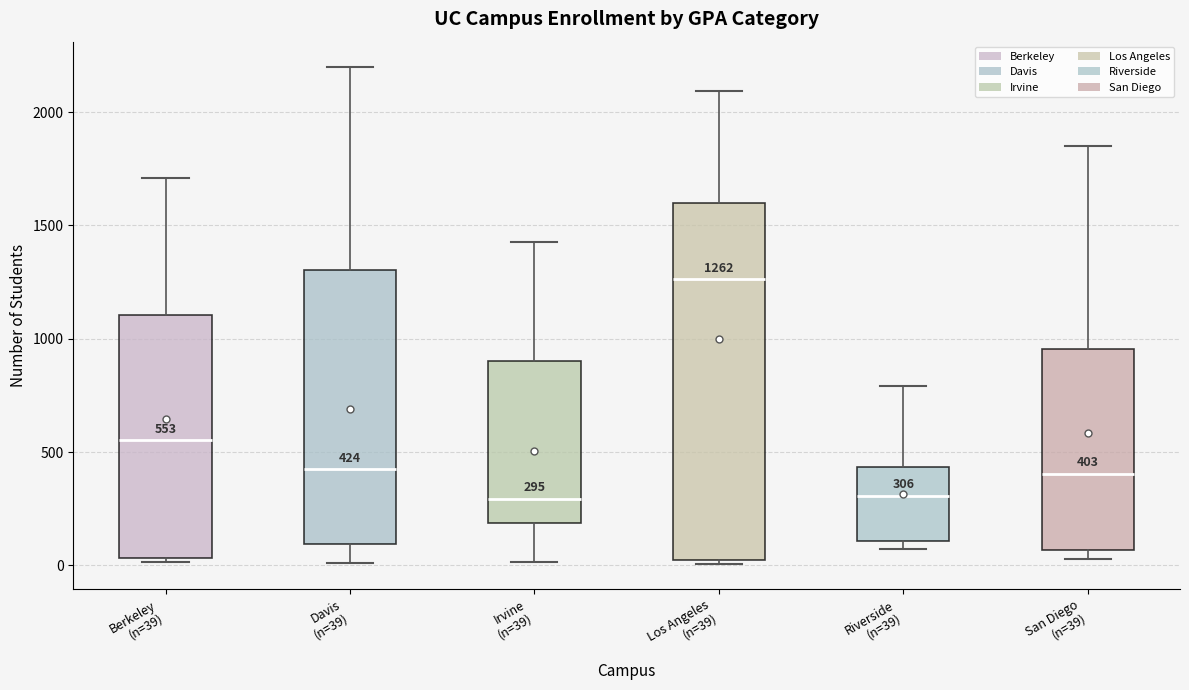

Which box is the tallest, from its lower edge to its upper edge?

Los Angeles (n=39)